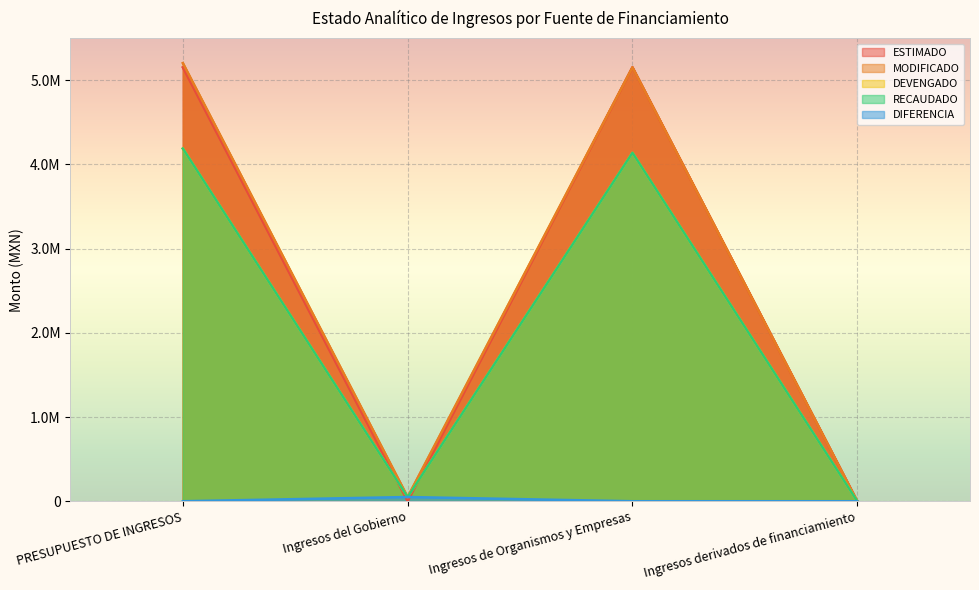

What is the average value of the DIFERENCIA series?

2577026.1